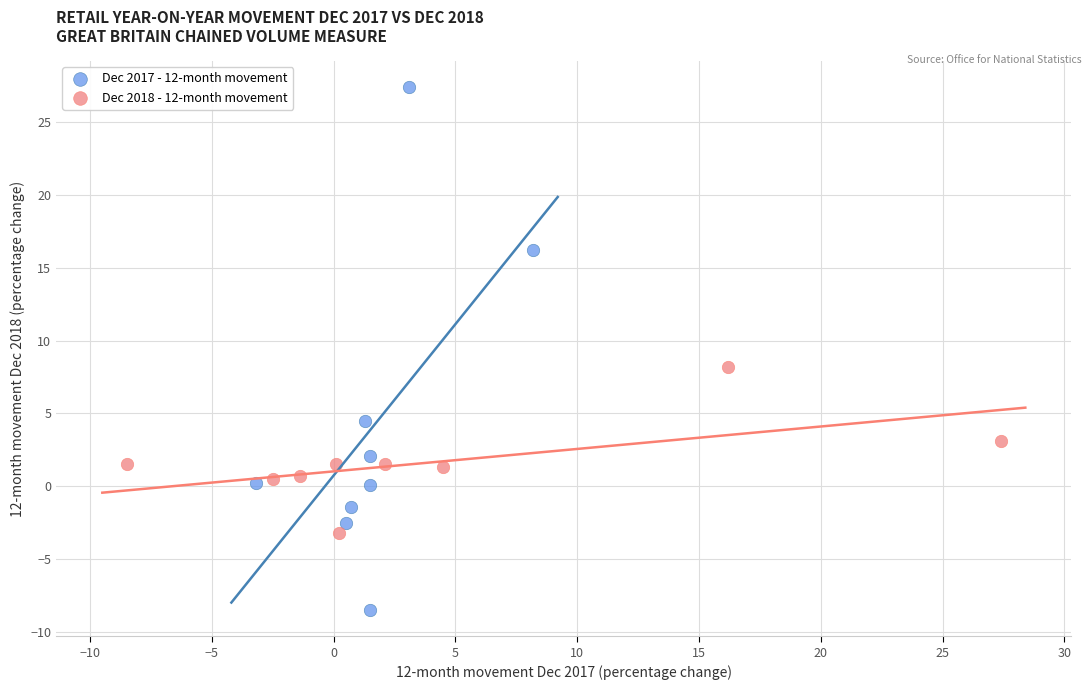

What are all the series names shown in the legend?

Dec 2017 - 12-month movement, Dec 2018 - 12-month movement